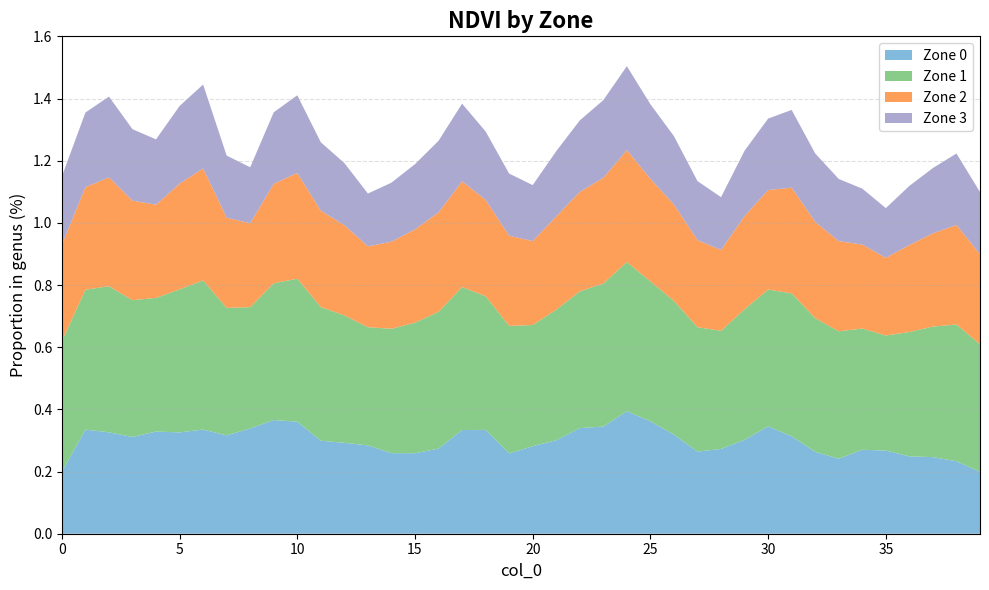

Reading right to left, extract all data points from this chart.

Zone 0: 39=0.2	38=0.2	37=0.2	36=0.2	35=0.3	34=0.3	33=0.2	32=0.3	31=0.3	30=0.3	29=0.3	28=0.3	27=0.3	26=0.3	25=0.4	24=0.4	23=0.3	22=0.3	21=0.3	20=0.3	19=0.3	18=0.3	17=0.3	16=0.3	15=0.3	14=0.3	13=0.3	12=0.3	11=0.3	10=0.4	9=0.4	8=0.3	7=0.3	6=0.3	5=0.3	4=0.3	3=0.3	2=0.3	1=0.3	0=0.2
Zone 1: 39=0.4	38=0.4	37=0.4	36=0.4	35=0.4	34=0.4	33=0.4	32=0.4	31=0.5	30=0.4	29=0.4	28=0.4	27=0.4	26=0.4	25=0.5	24=0.5	23=0.5	22=0.4	21=0.4	20=0.4	19=0.4	18=0.4	17=0.5	16=0.4	15=0.4	14=0.4	13=0.4	12=0.4	11=0.4	10=0.5	9=0.4	8=0.4	7=0.4	6=0.5	5=0.5	4=0.4	3=0.4	2=0.5	1=0.5	0=0.4
Zone 2: 39=0.3	38=0.3	37=0.3	36=0.3	35=0.2	34=0.3	33=0.3	32=0.3	31=0.3	30=0.3	29=0.3	28=0.3	27=0.3	26=0.3	25=0.3	24=0.4	23=0.3	22=0.3	21=0.3	20=0.3	19=0.3	18=0.3	17=0.3	16=0.3	15=0.3	14=0.3	13=0.3	12=0.3	11=0.3	10=0.3	9=0.3	8=0.3	7=0.3	6=0.4	5=0.3	4=0.3	3=0.3	2=0.3	1=0.3	0=0.3
Zone 3: 39=0.2	38=0.2	37=0.2	36=0.2	35=0.2	34=0.2	33=0.2	32=0.2	31=0.2	30=0.2	29=0.2	28=0.2	27=0.2	26=0.2	25=0.2	24=0.3	23=0.2	22=0.2	21=0.2	20=0.2	19=0.2	18=0.2	17=0.2	16=0.2	15=0.2	14=0.2	13=0.2	12=0.2	11=0.2	10=0.2	9=0.2	8=0.2	7=0.2	6=0.3	5=0.2	4=0.2	3=0.2	2=0.3	1=0.2	0=0.2